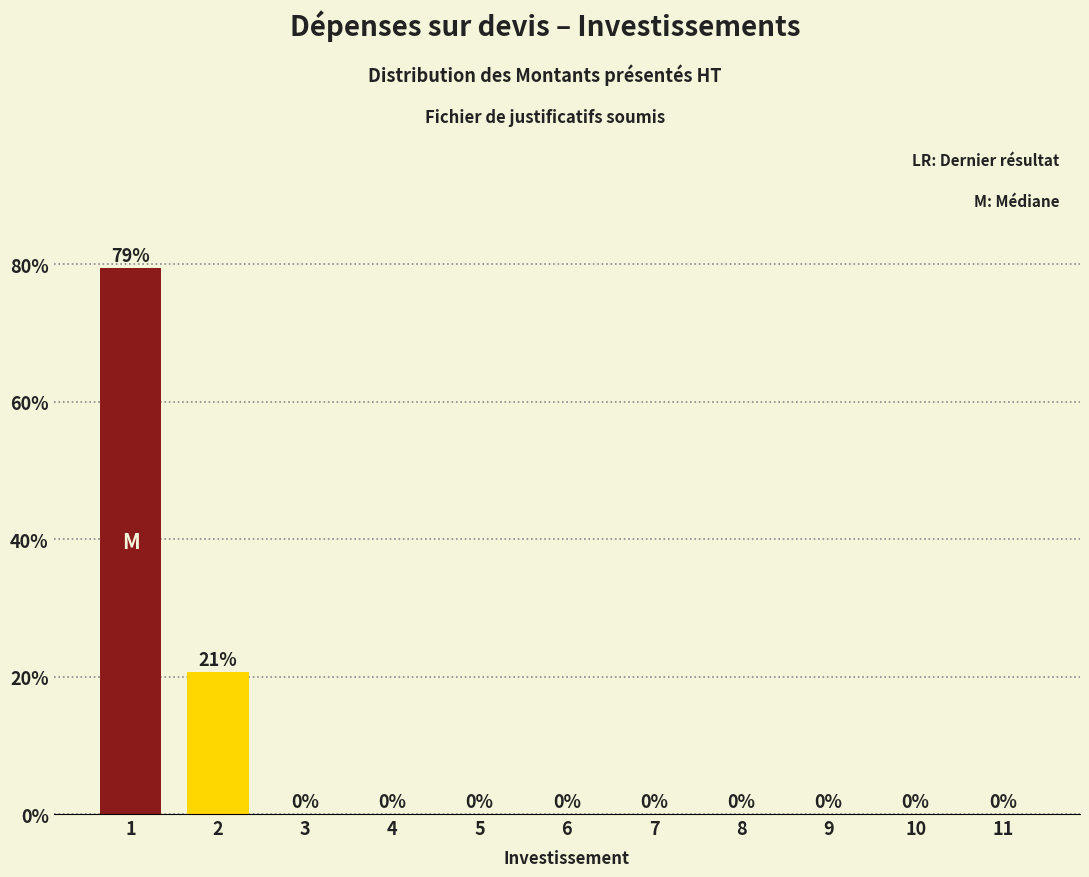

What is the maximum value shown in the chart?

79.4